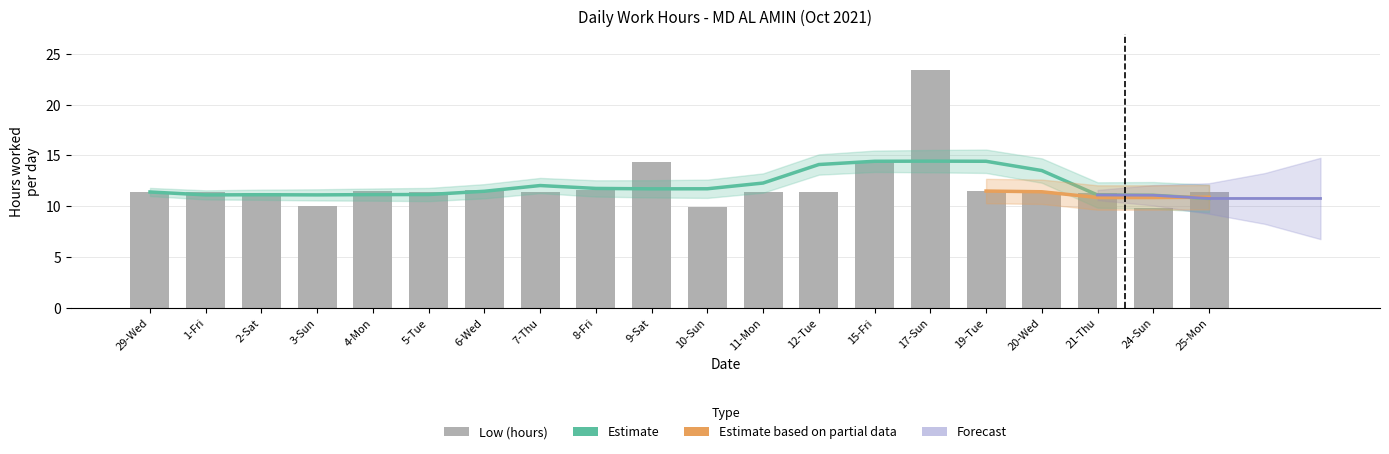

What is the average value?

12.1